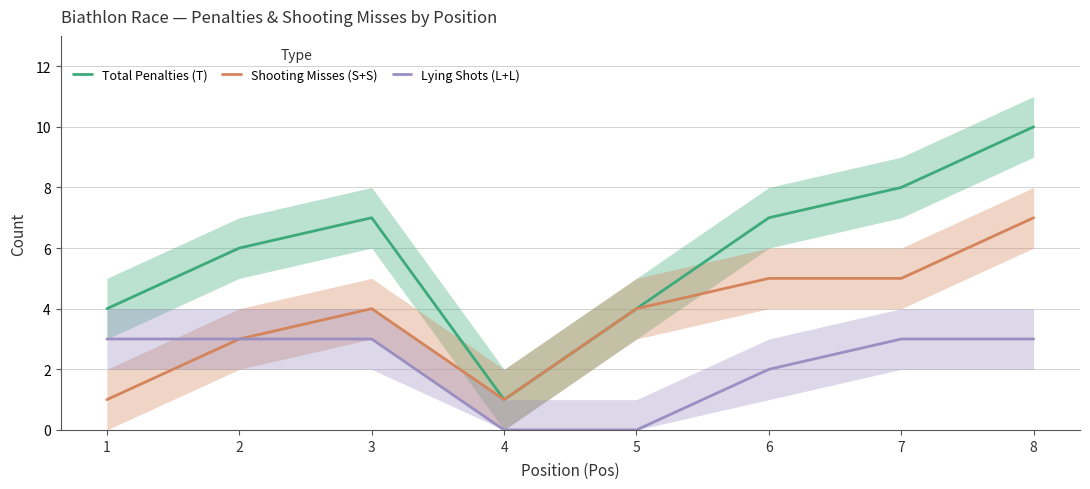

Which series changed the most between 3 and 8?

Total Penalties (T)